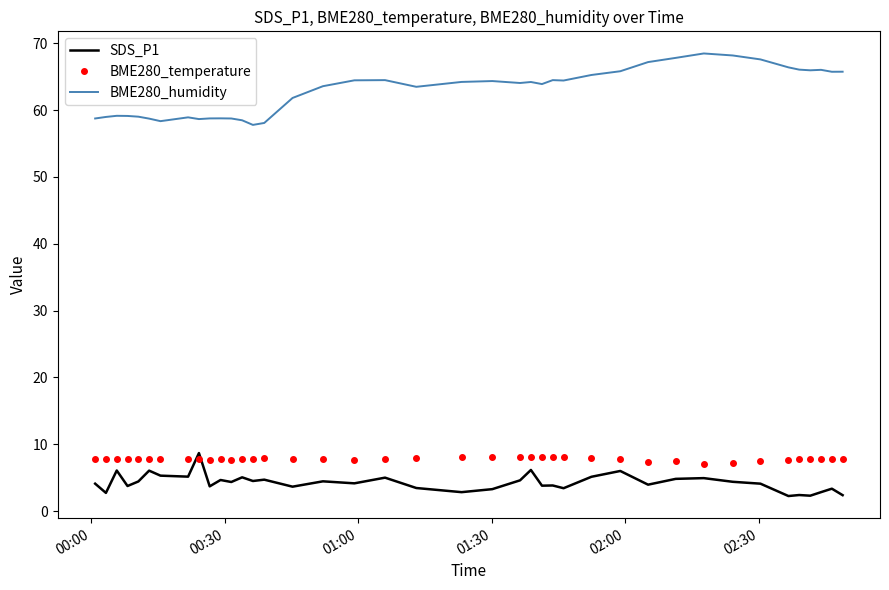

Which series ends up on top after the final intersection of BME280_temperature and SDS_P1?

BME280_temperature